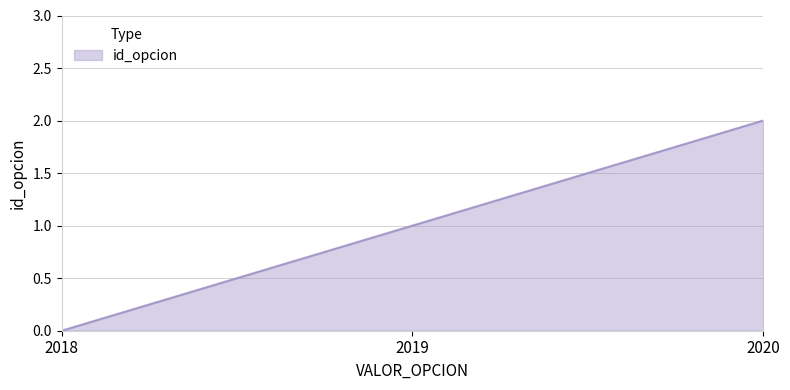

The value at 2020 is 2. True or false?

True